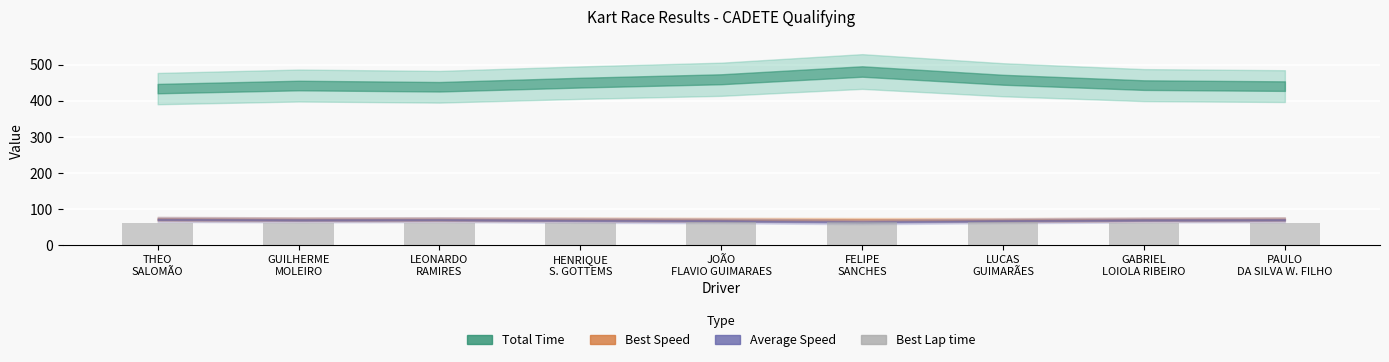

What is the maximum value shown in the chart?

63.5